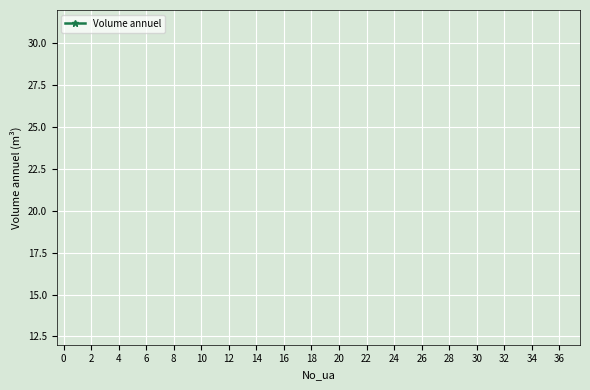

True or false: the data shows -41.5 at 4.

False